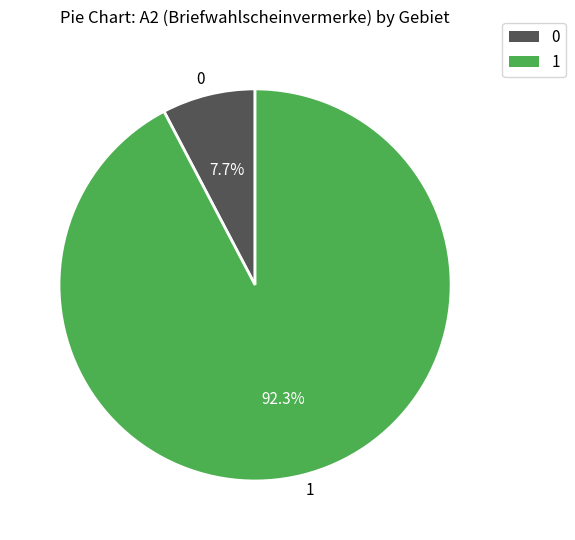

To the nearest percent, what is the average slice percentage?

50%